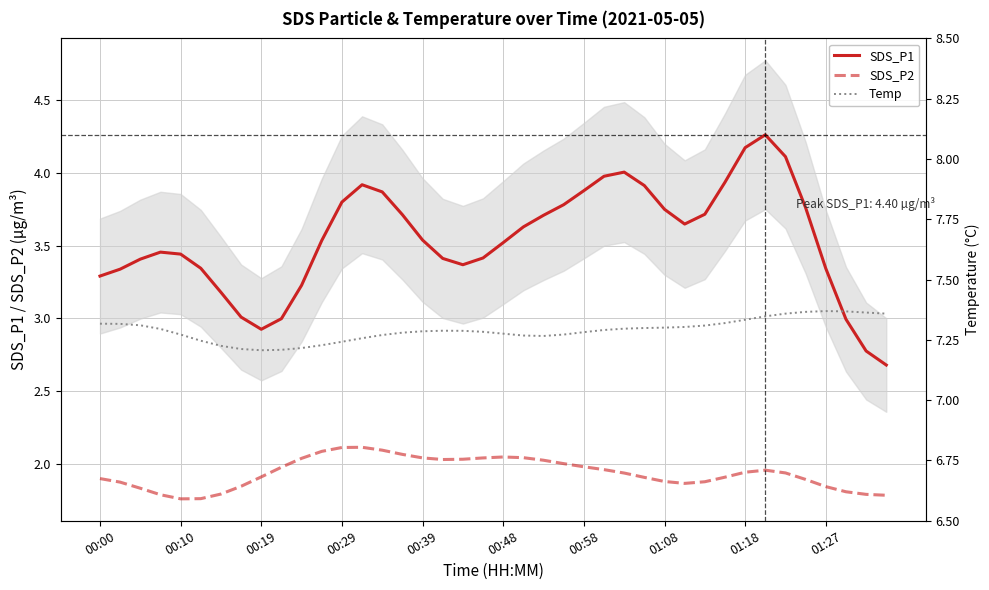

What are all the series names shown in the legend?

SDS_P1, SDS_P2, Temp